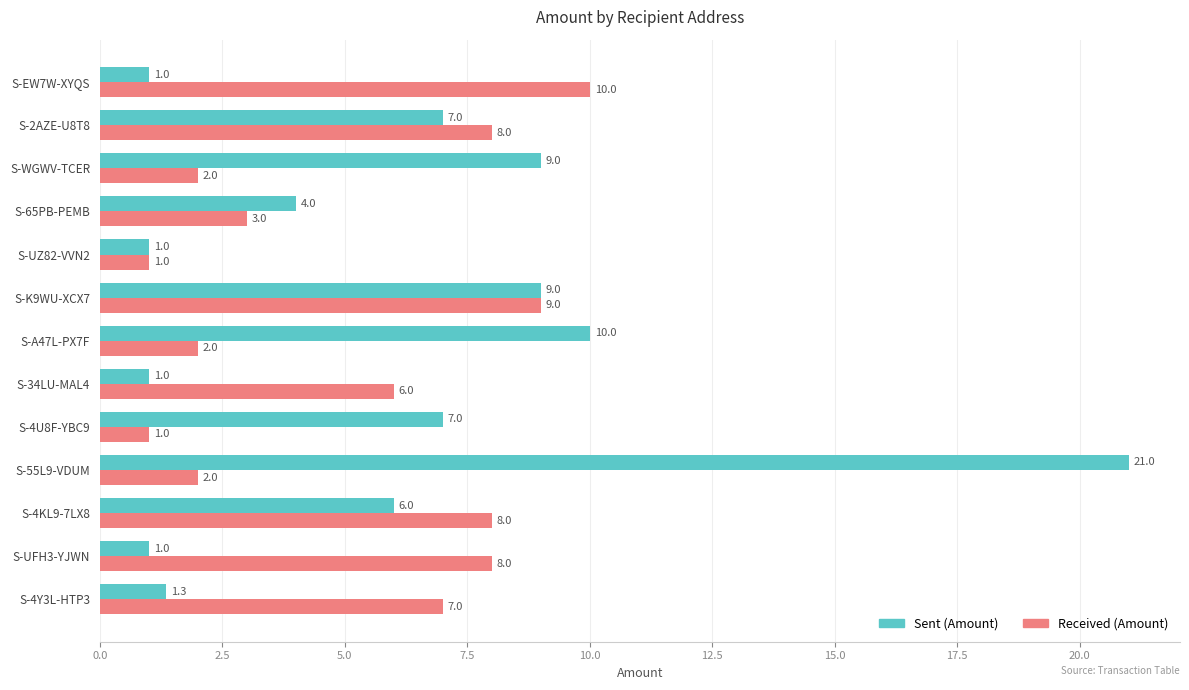

Which series has the largest total across all categories?

Sent (Amount)